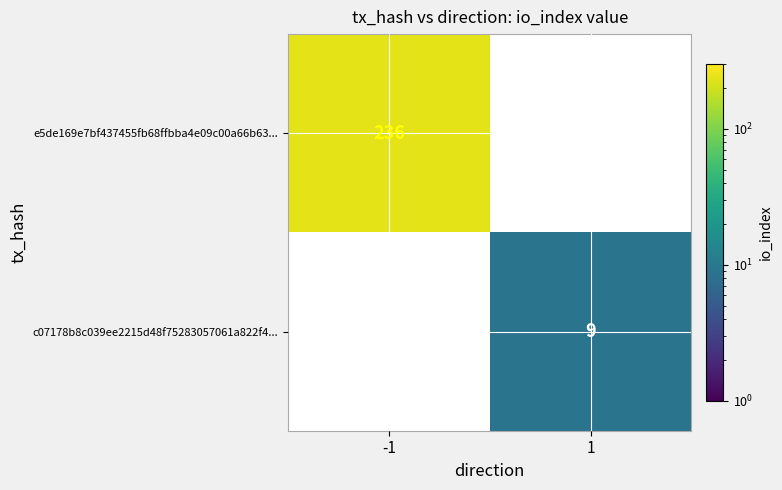

The c07178b8c039ee2215d48f75283057061a822f4... series shows 9 at 1. True or false?

True